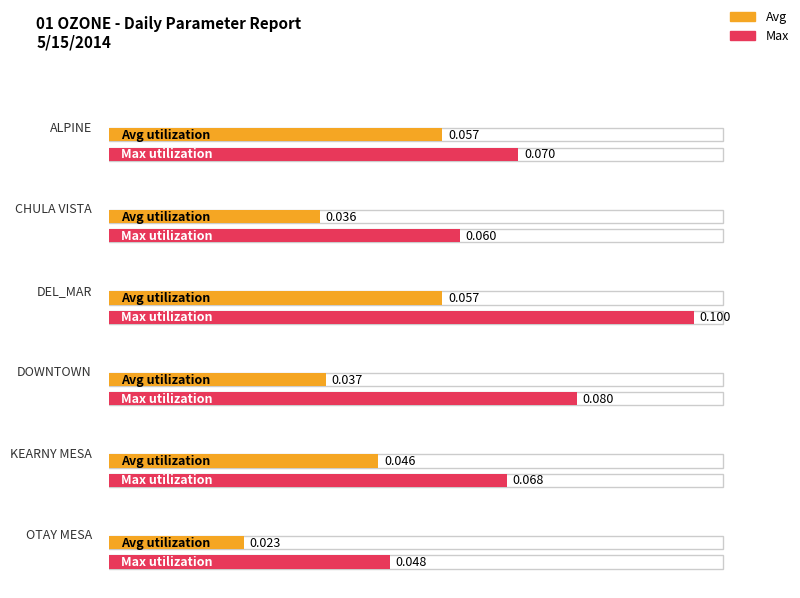

The value of Max at DOWNTOWN is 0.1. True or false?

True